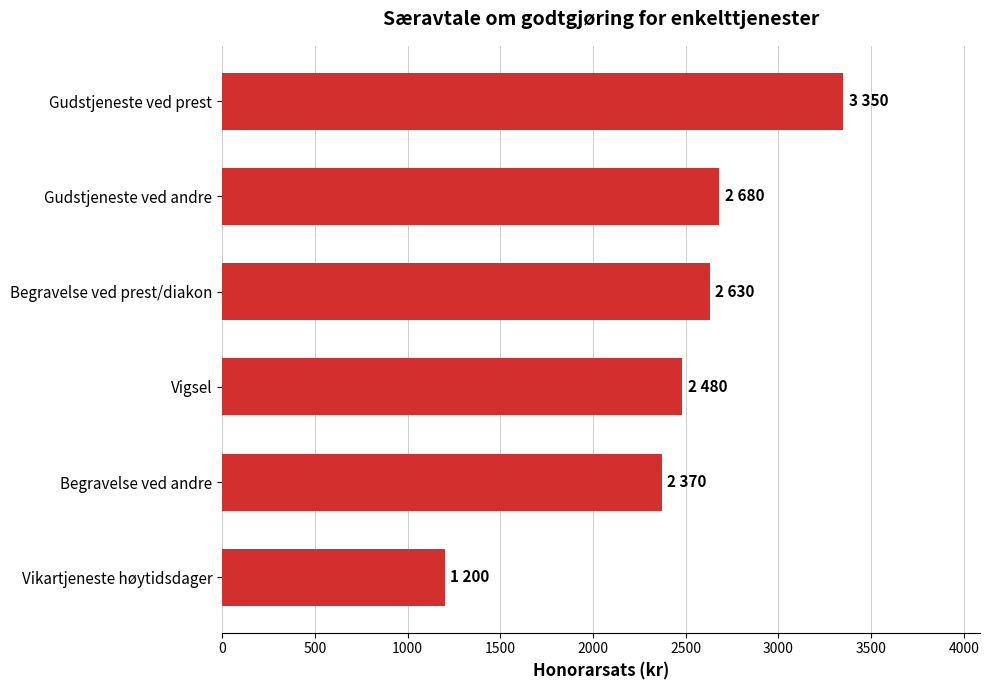

At which label is the value closest to 2275?

Begravelse ved andre